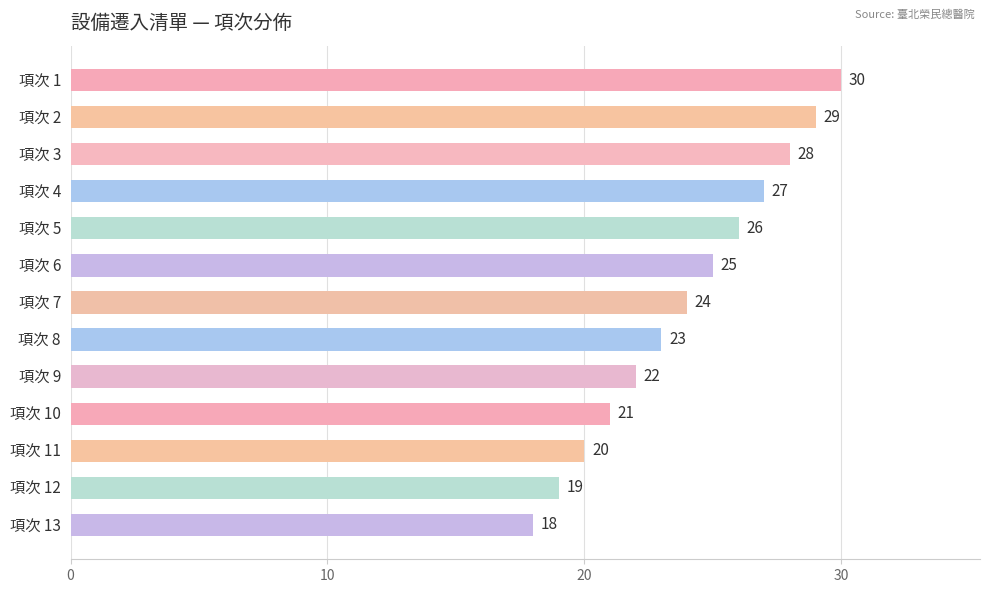

Which has a higher value, 項次 4 or 項次 11?

項次 4